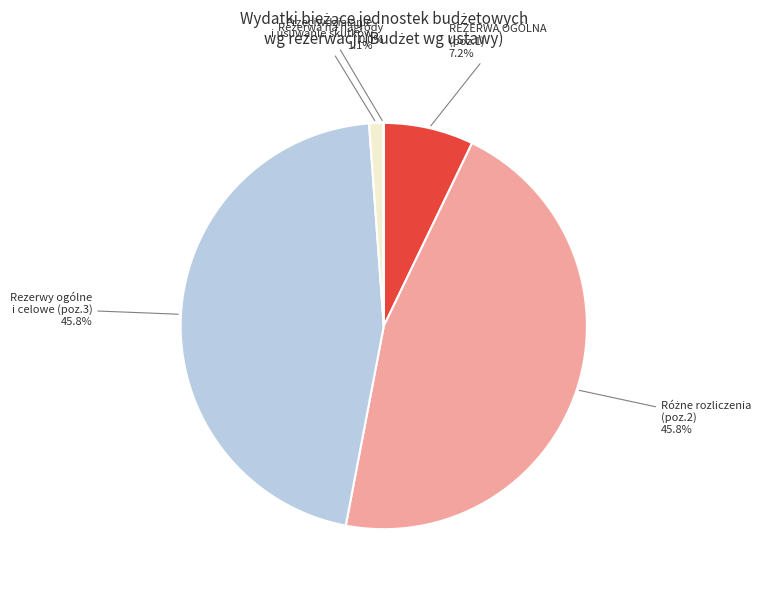

Is there any slice that represents more than half of the pie?

No